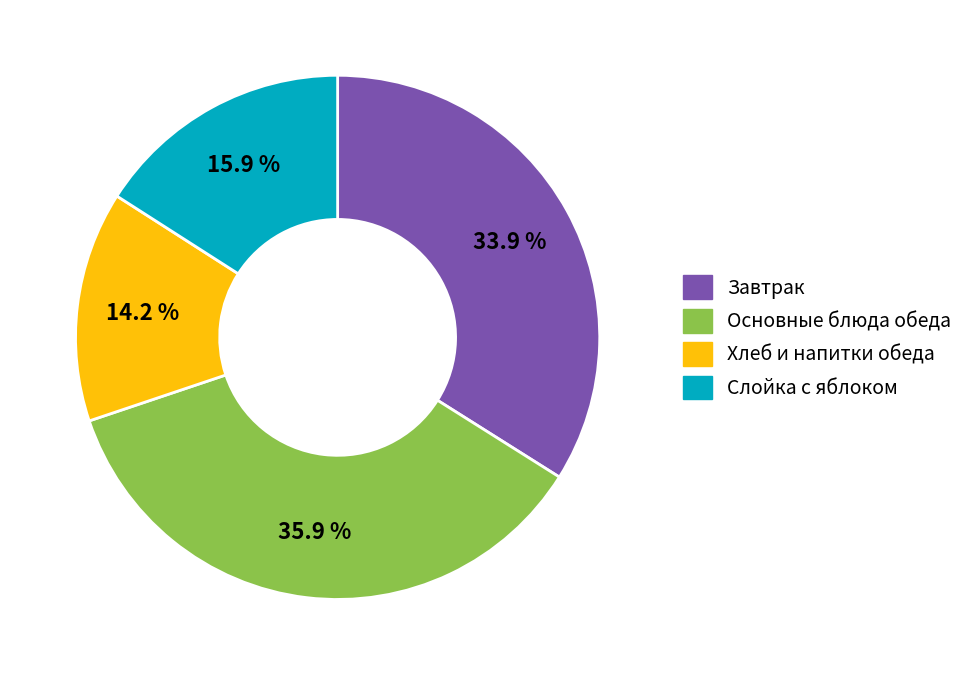

Which has a higher value, Основные блюда обеда or Хлеб и напитки обеда?

Основные блюда обеда